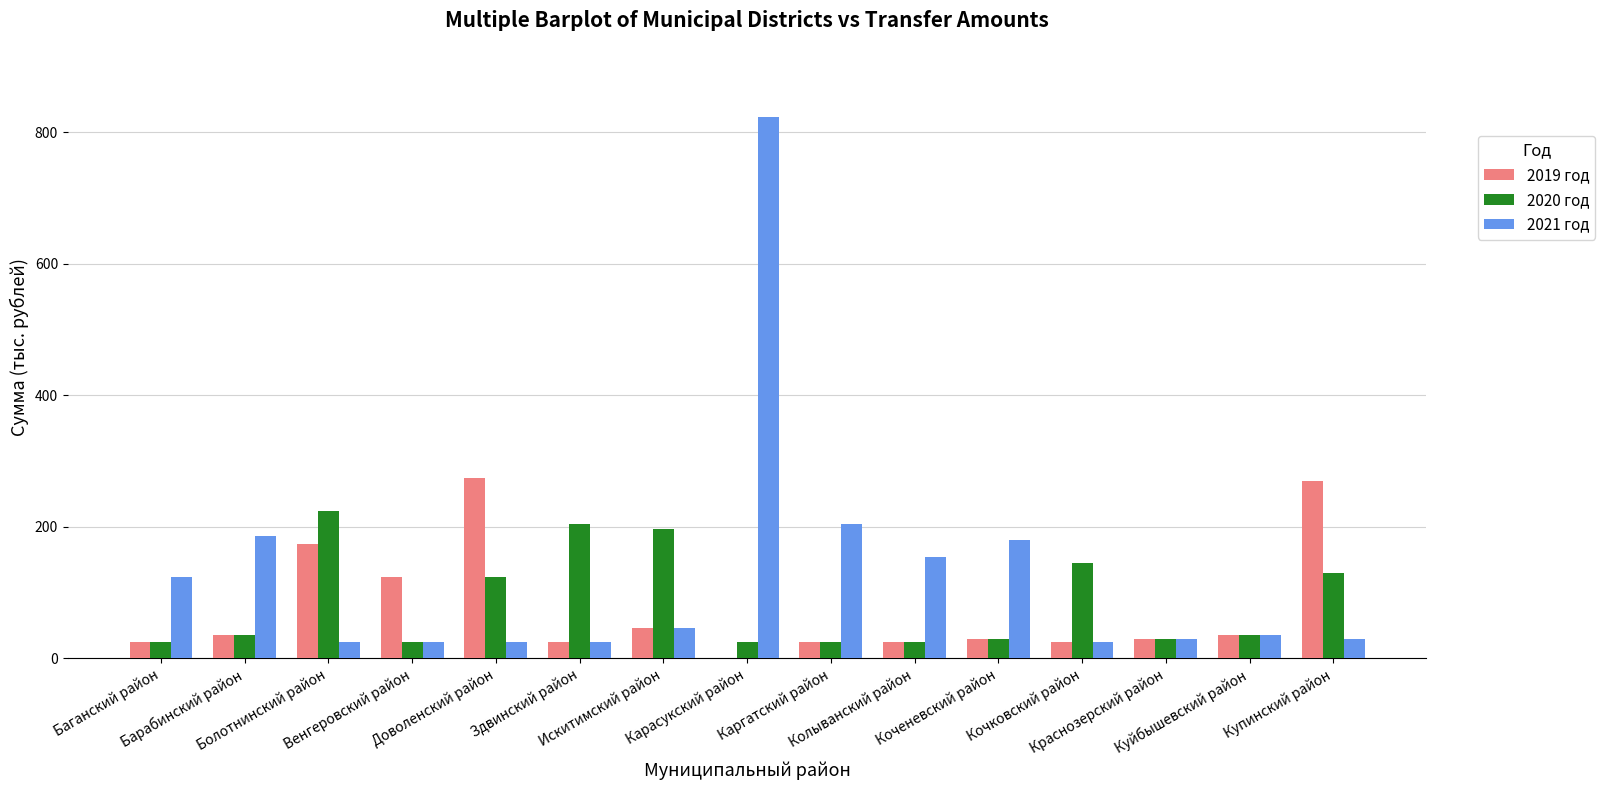

What is the sum of the 2020 год values at Колыванский район and Карасукский район?

48